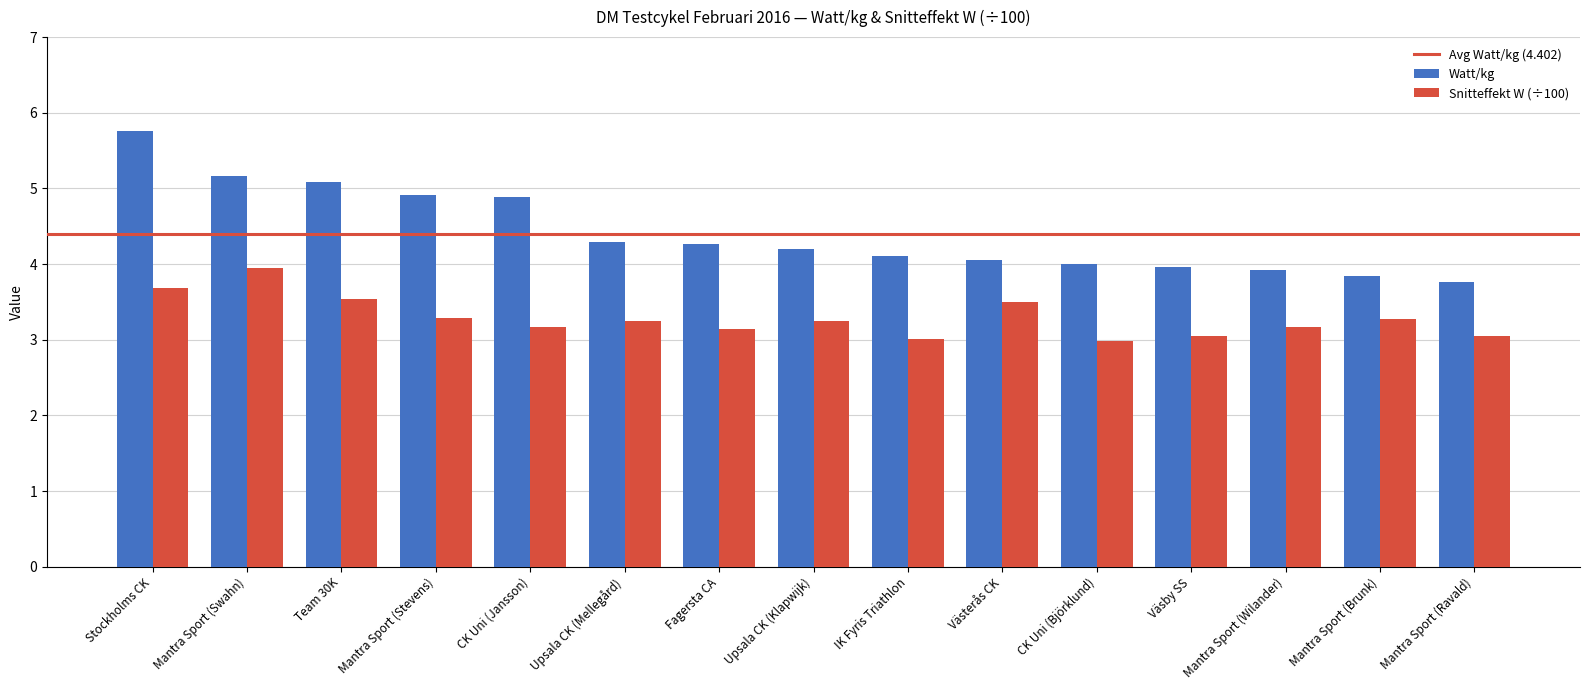

How many bars are there in total?

30